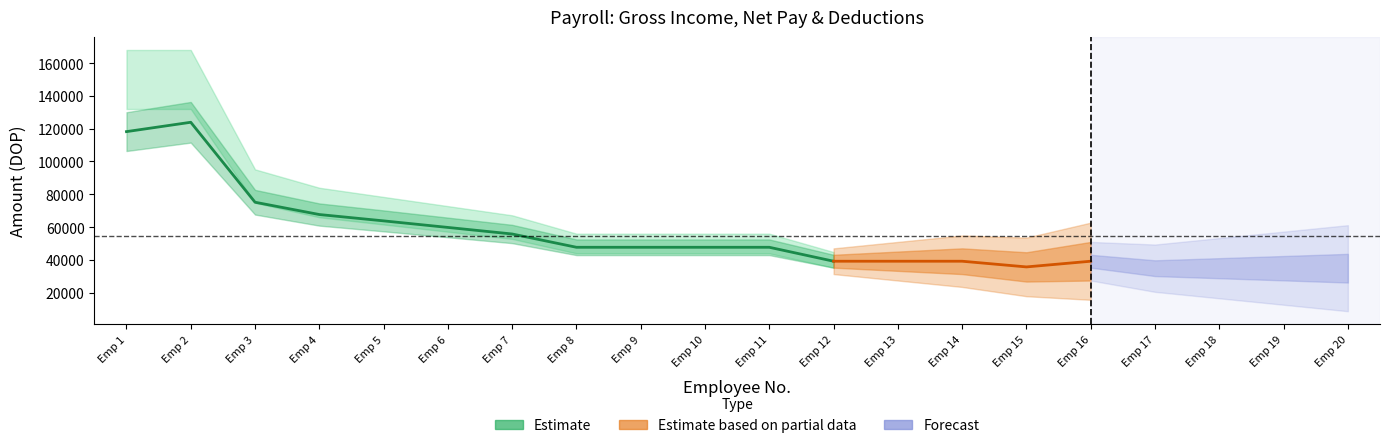

Which label corresponds to the largest value in the chart?

Emp 2